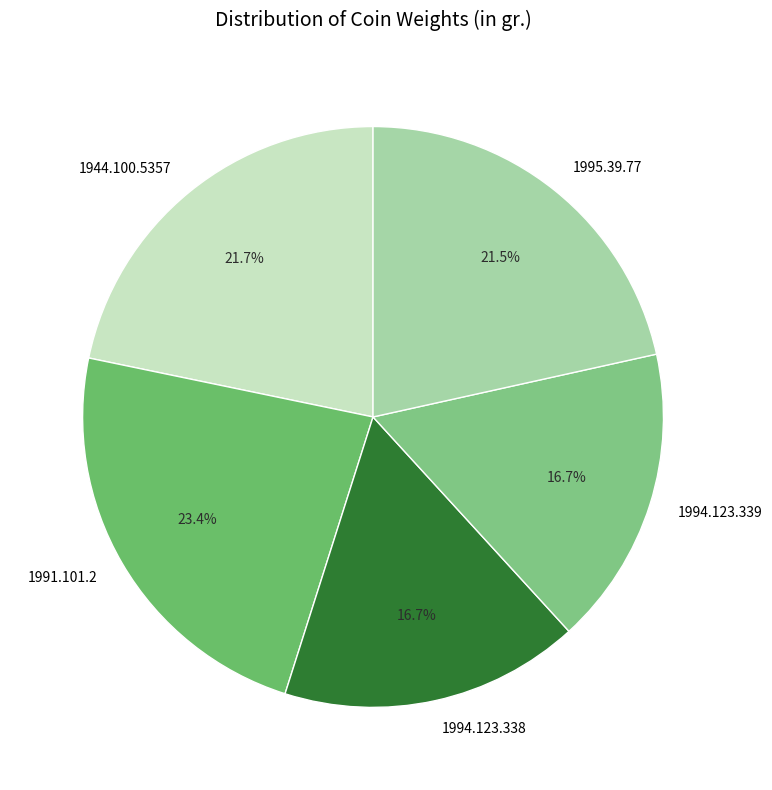

Does 1994.123.339 represent more than half of the total?

No